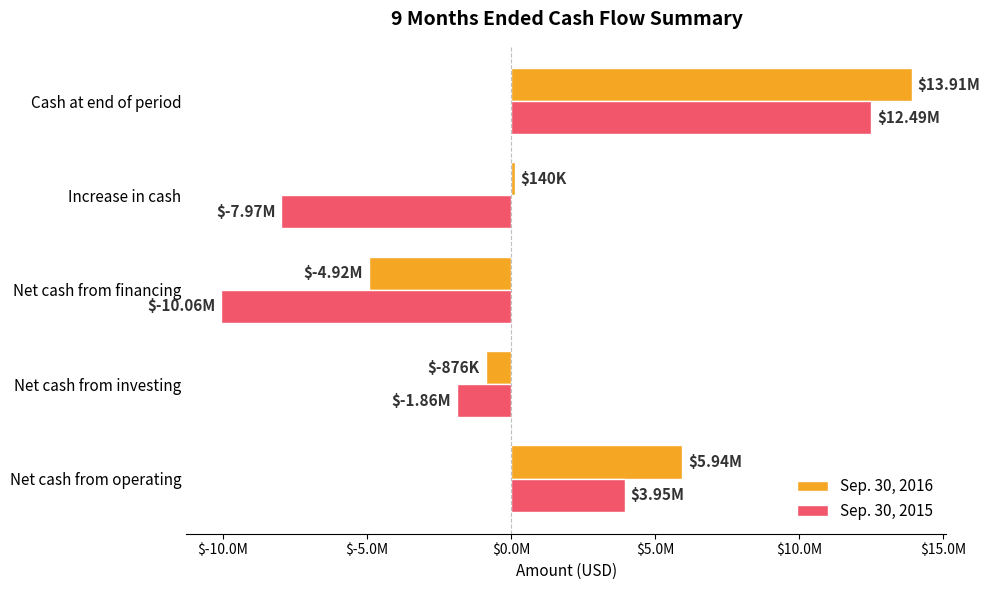

What is the difference between the second highest and second lowest values in the Sep. 30, 2015 series?

11921000